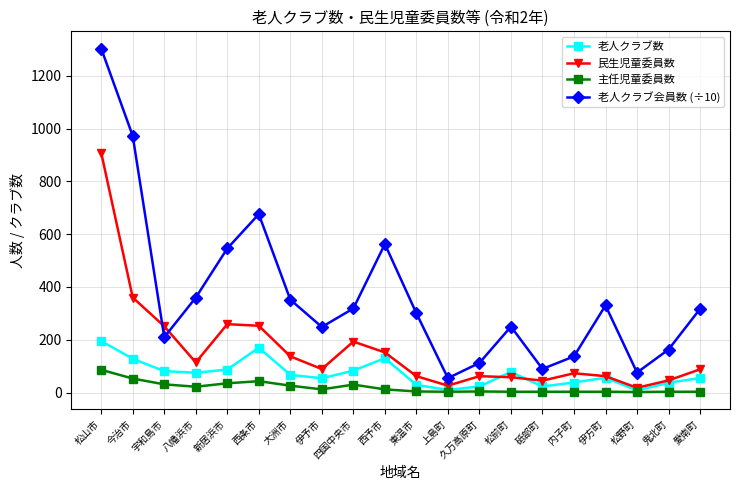

True or false: 民生児童委員数 and 老人クラブ会員数 (÷10) cross at least once.

True